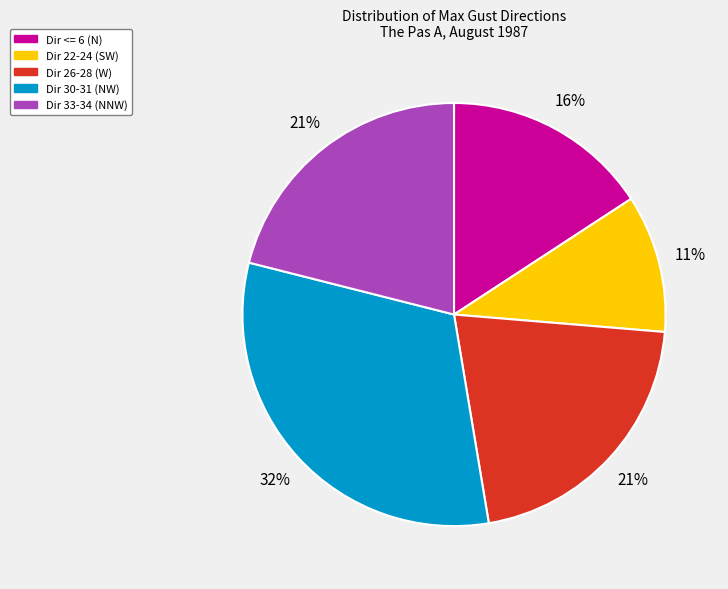

To the nearest percent, what is the difference between the largest and smallest slice percentages?

21%